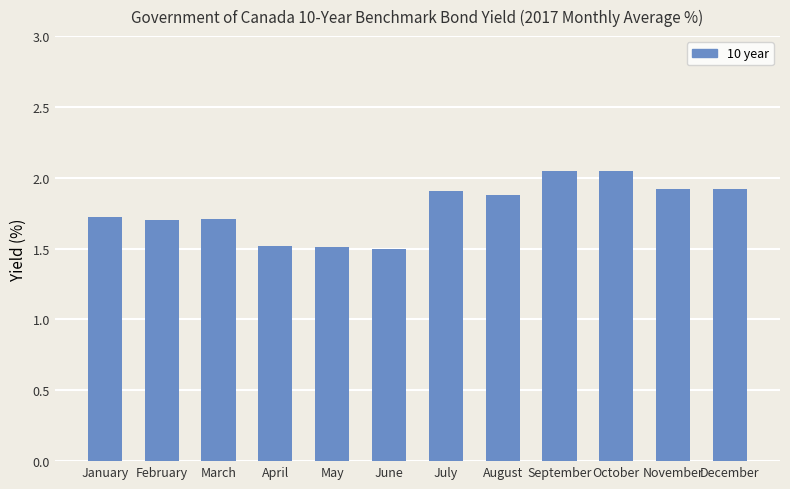

Which has a higher value, October or May?

October